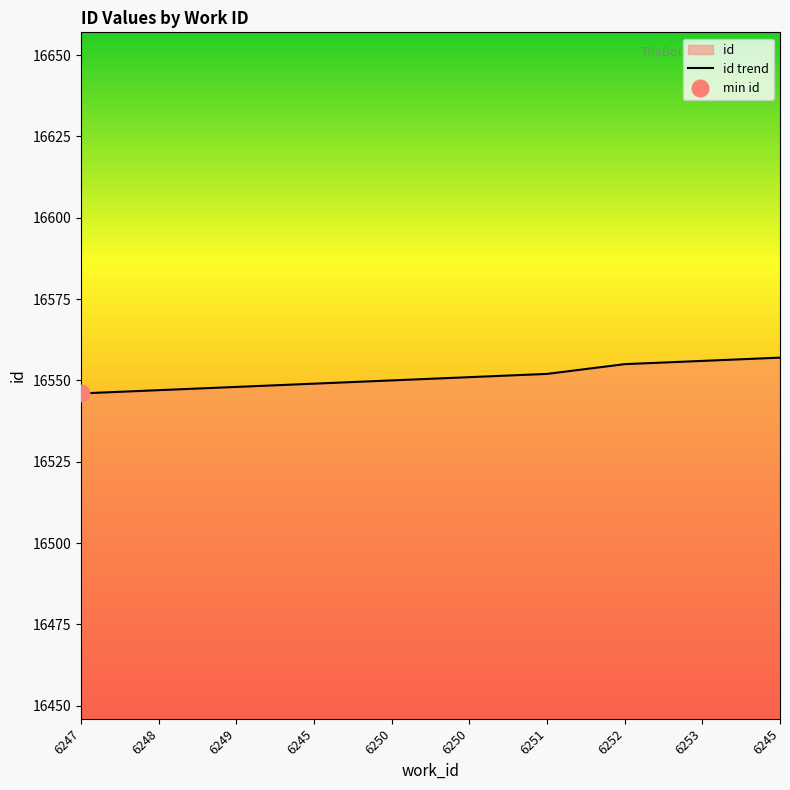

The value at 6253 is 27084. True or false?

False